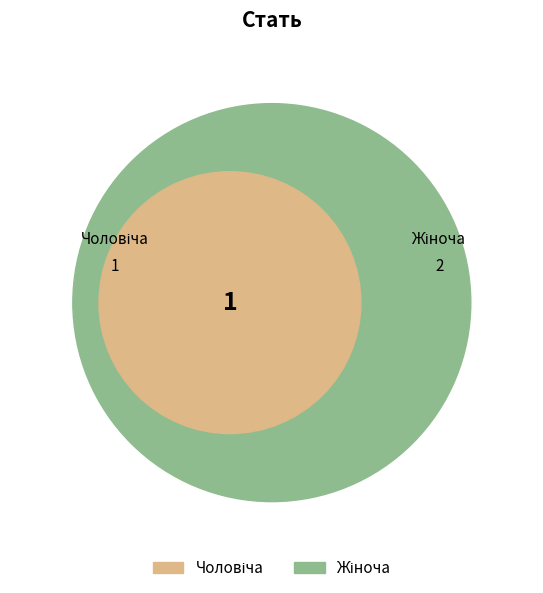

To the nearest percent, what portion does Жіноча represent?

67%